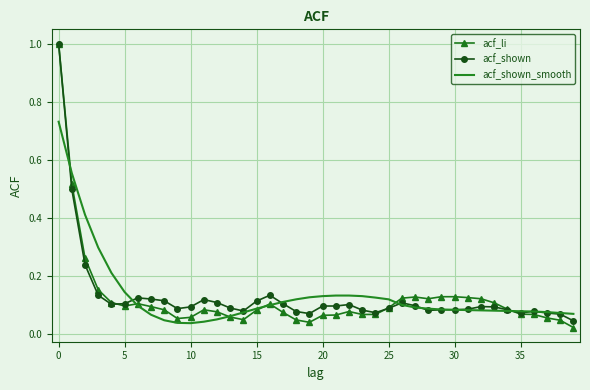

Which series has the widest spread of values?

acf_li